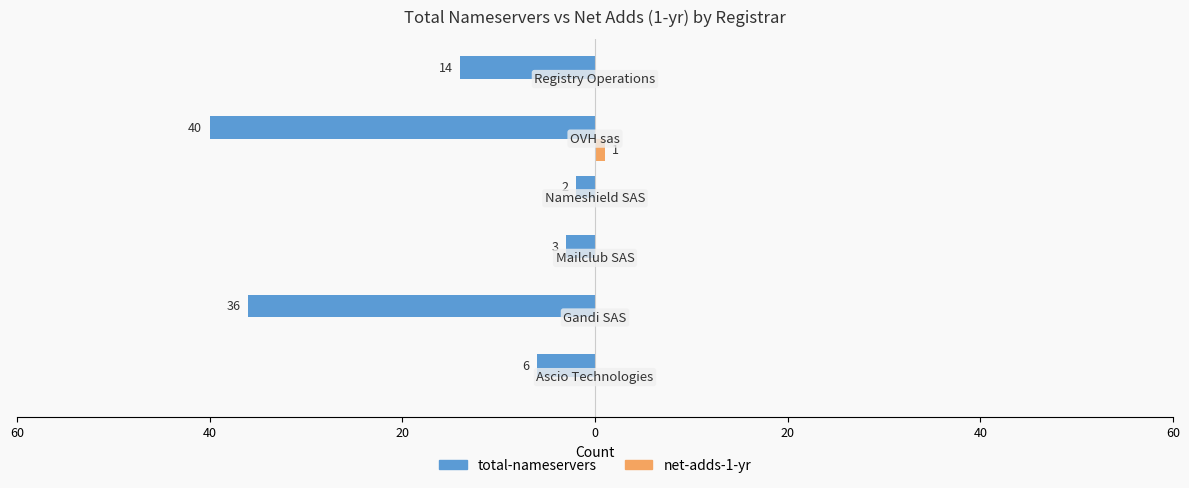

What is the label of the 5th bar from the right?

40